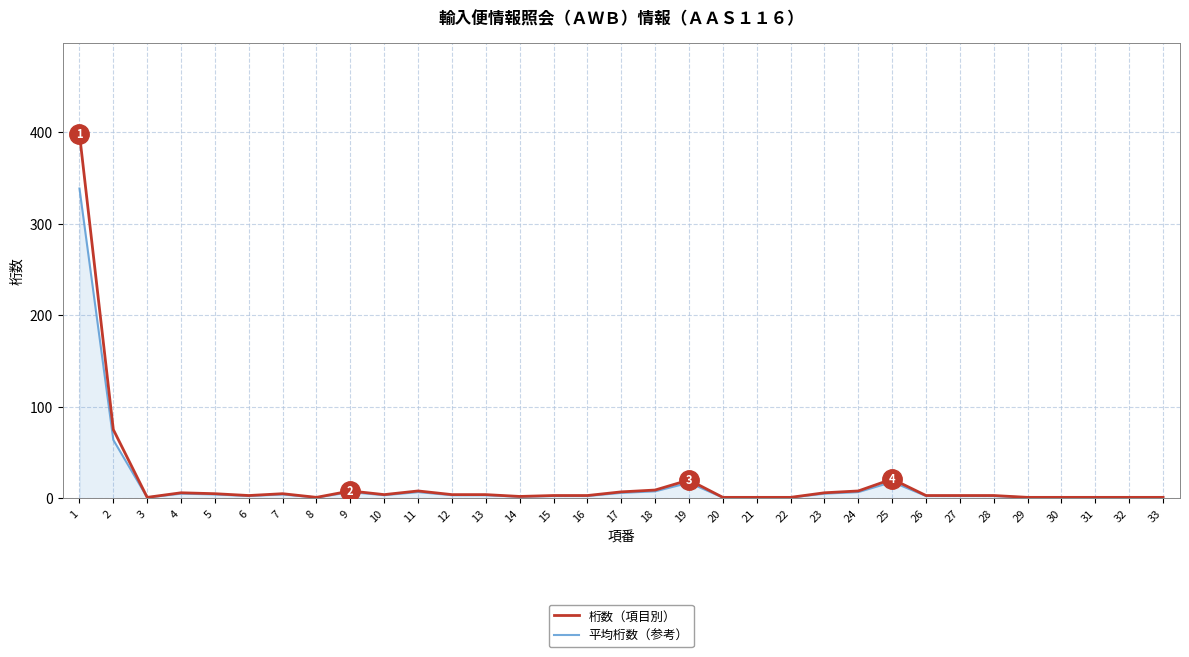

Does the chart have visible grid lines?

Yes